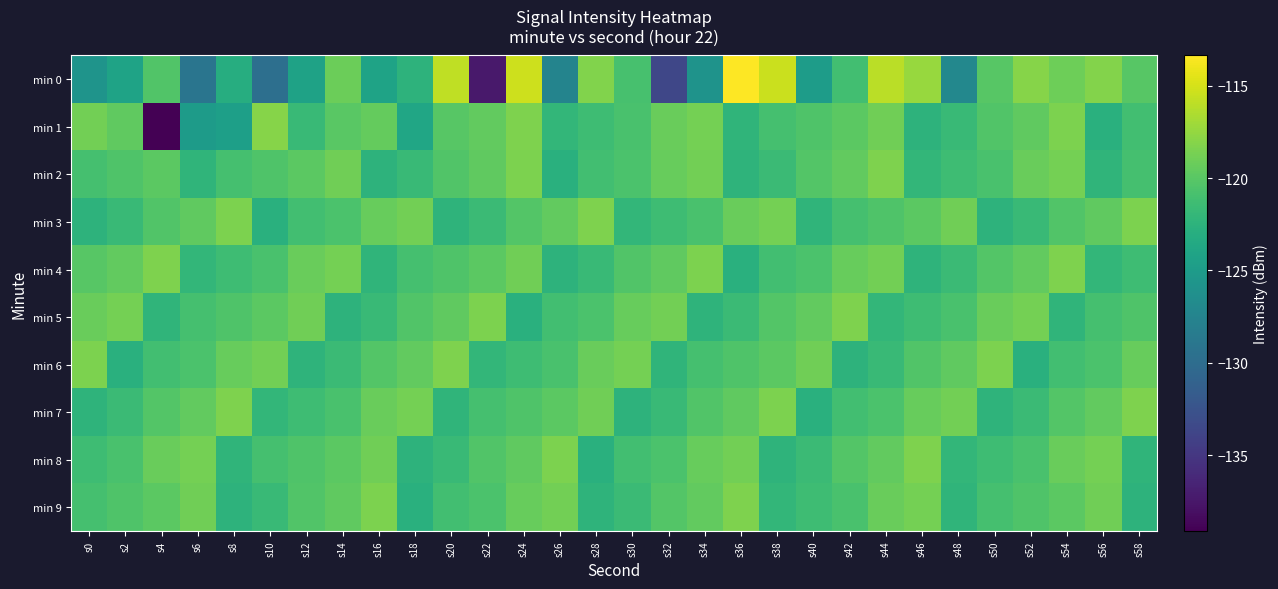

What is the total value across all series at s34?

-1205.1